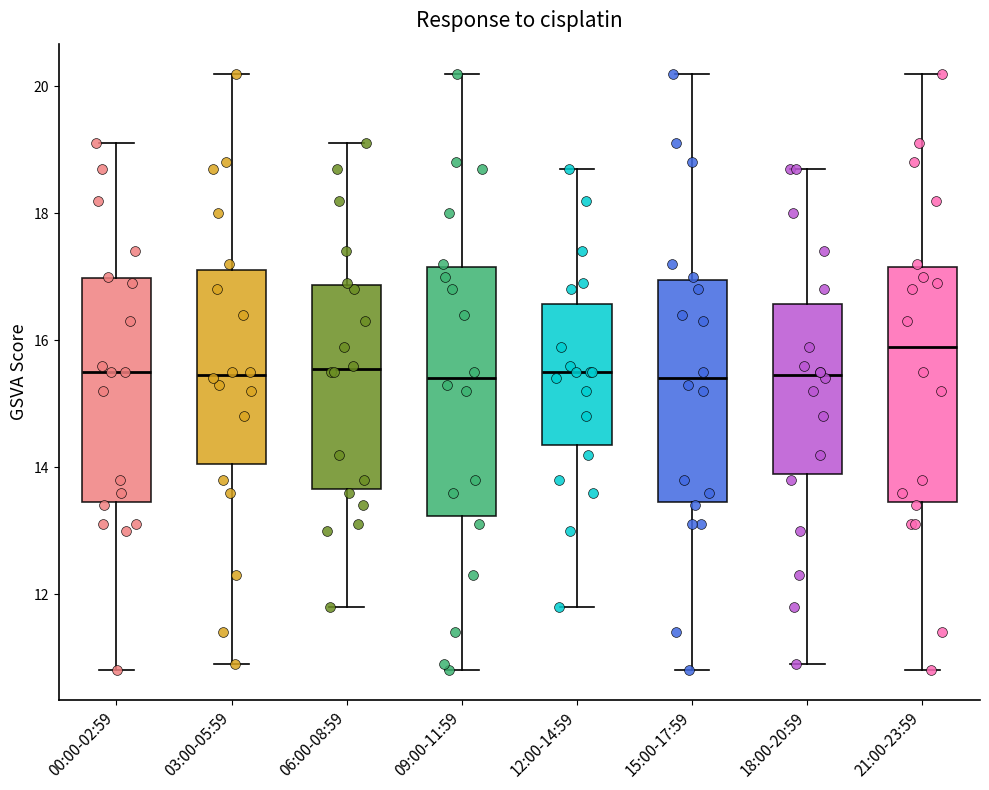

Comparing the boxes themselves (not the whiskers), which one is the tallest?

09:00-11:59